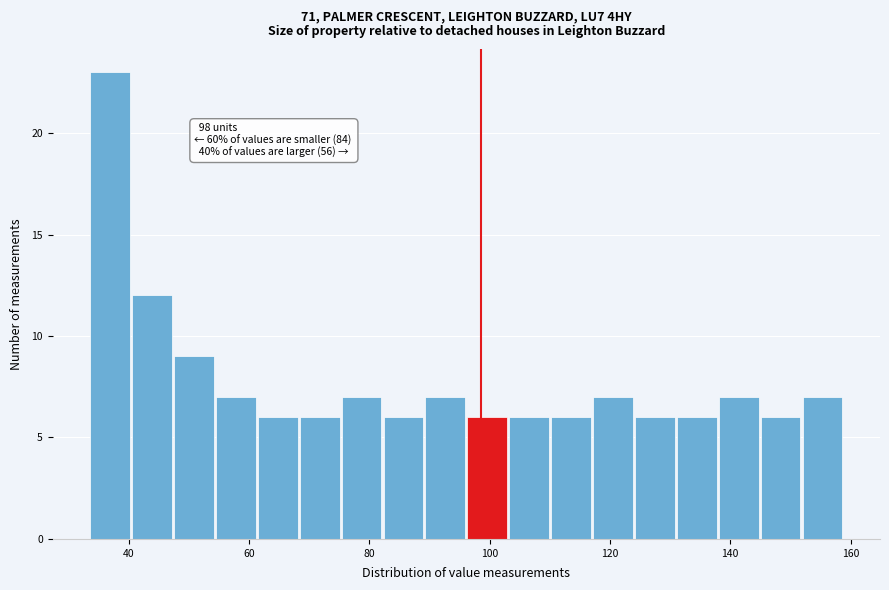

Read against the x-axis, roughly where is the centre of the tallest bar?

36